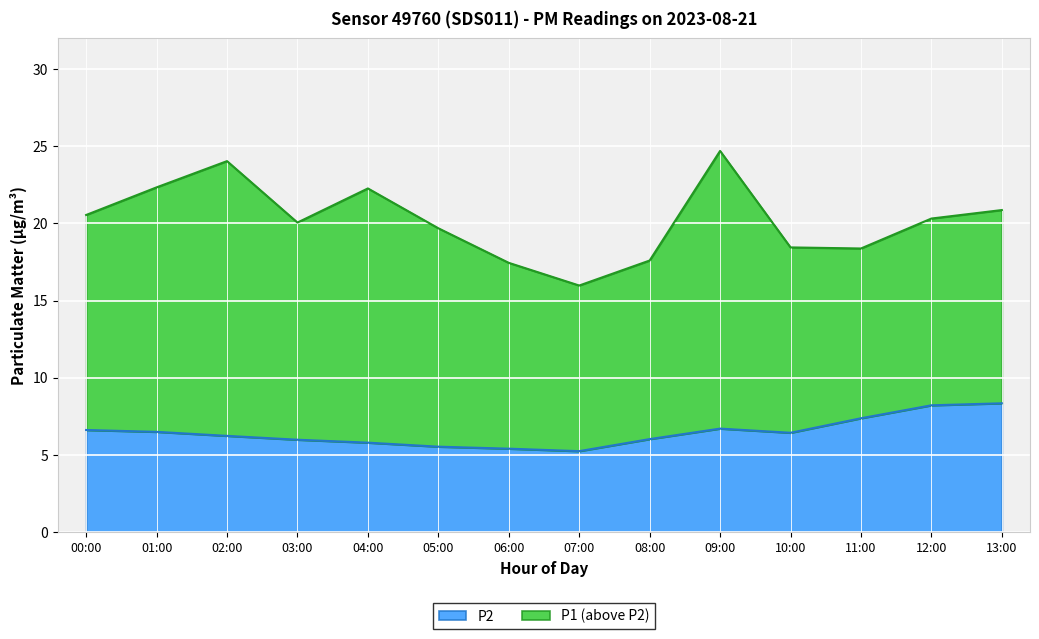

What is the label of the 9th point from the right?

05:00